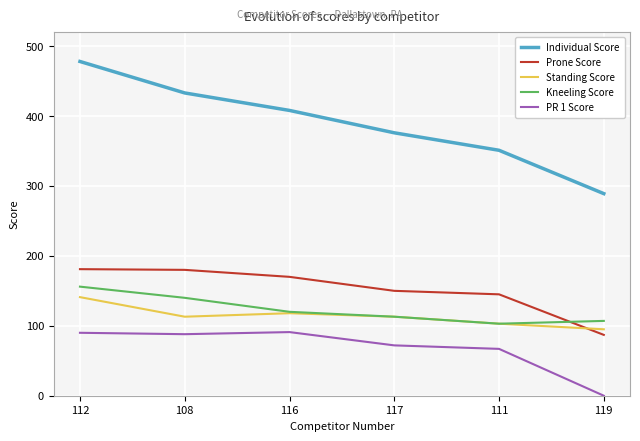

True or false: Individual Score and Prone Score cross at least once.

False